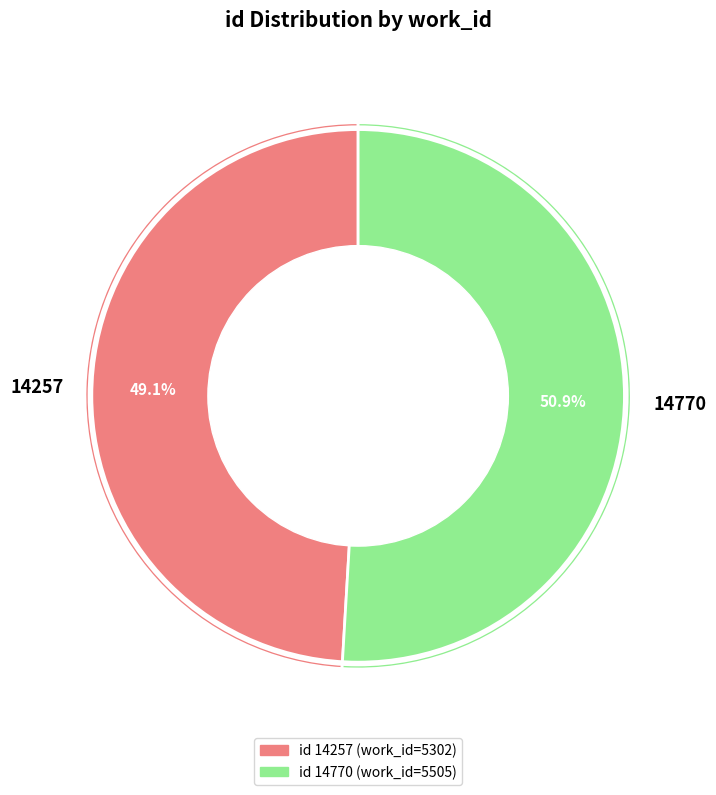

The 14770 slice represents 51% of the pie. True or false?

True